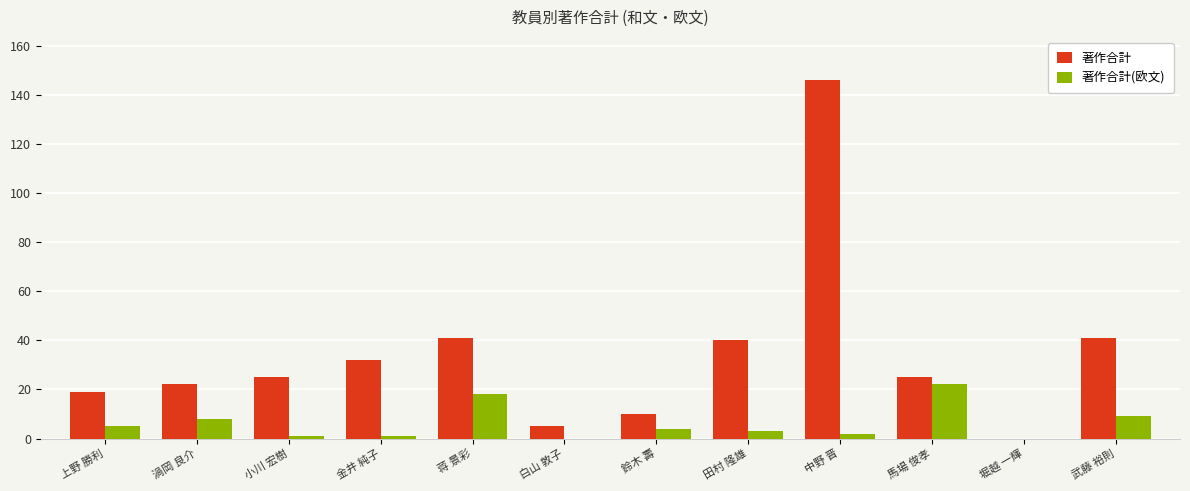

True or false: 著作合計(欧文) has a value of 10 at 蒋 景彩.

False